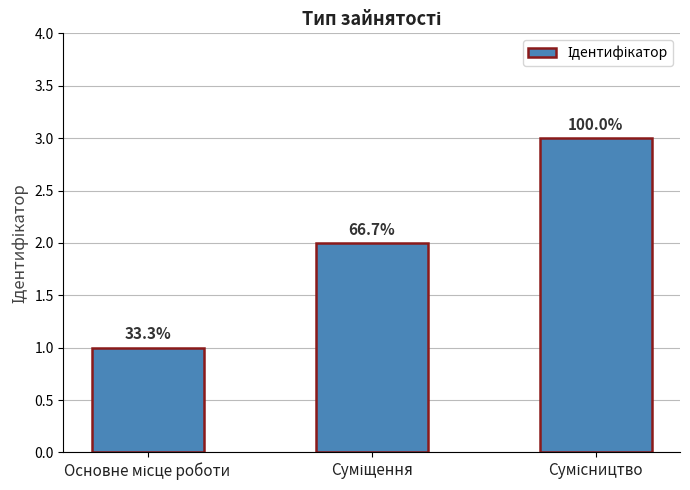

Are the bars horizontal?

No